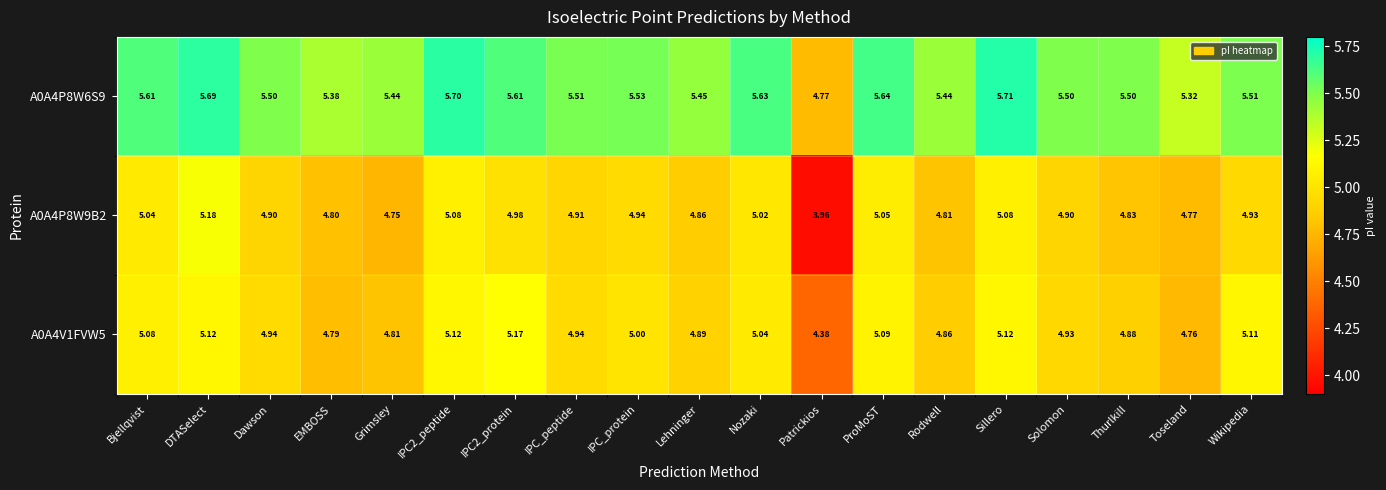

Where is A0A4P8W6S9 nearest to the value 5?

Patrickios